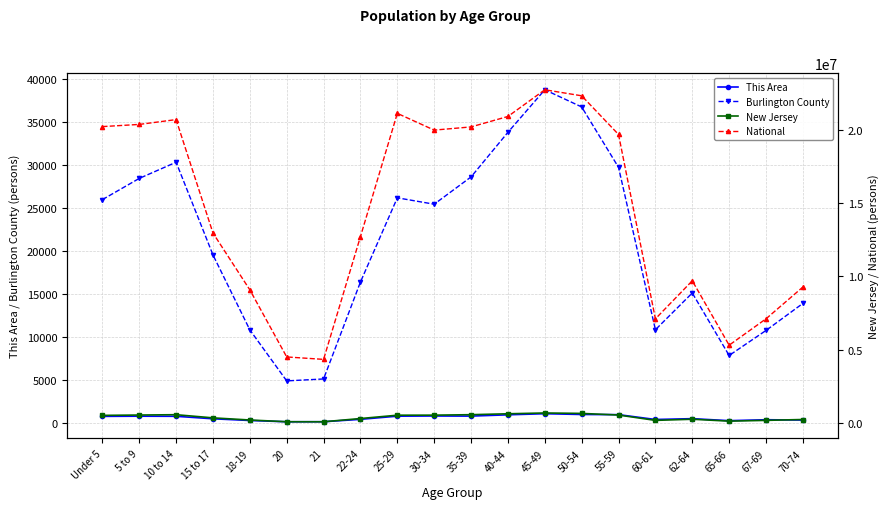

True or false: Burlington County and This Area intersect in this chart.

False